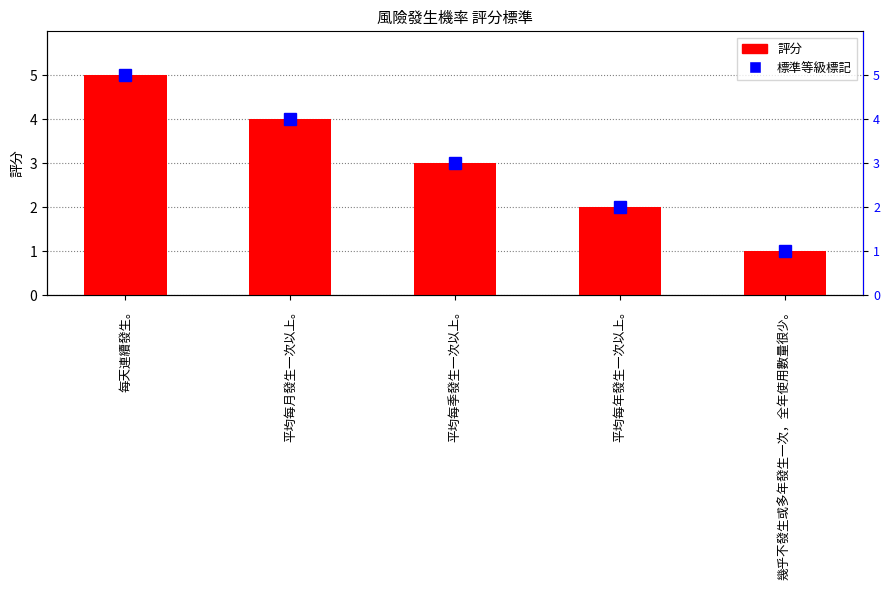

At which label does the data first exceed 3?

每天連續發生。